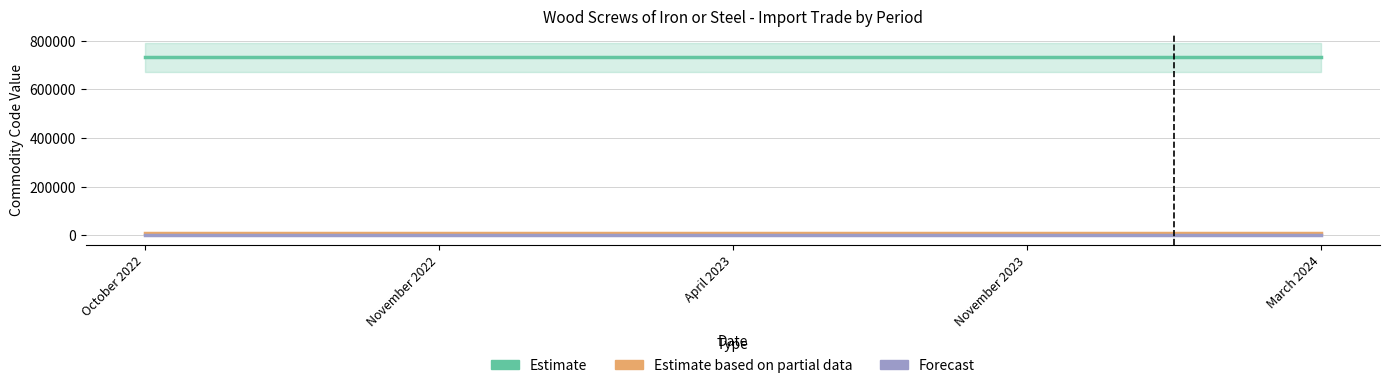

The value of Forecast at April 2023 is 73. True or false?

True